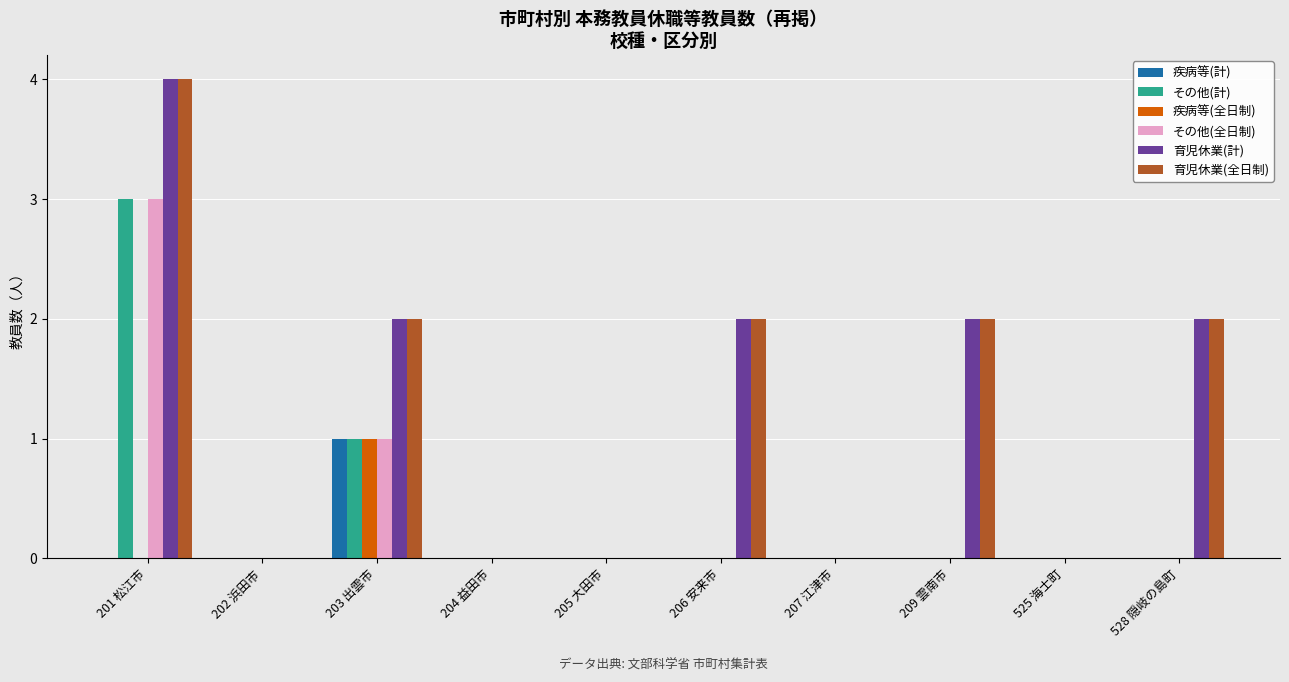

At which category is the sum across all series the highest?

201 松江市